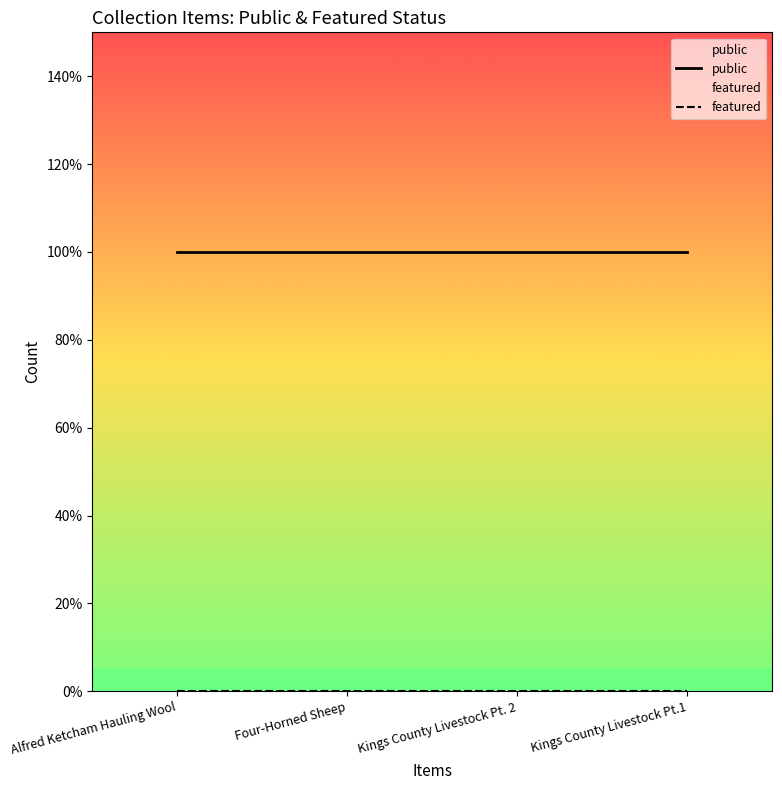

Which series changed the most between Alfred Ketcham Hauling Wool and Kings County Livestock Pt. 2?

public